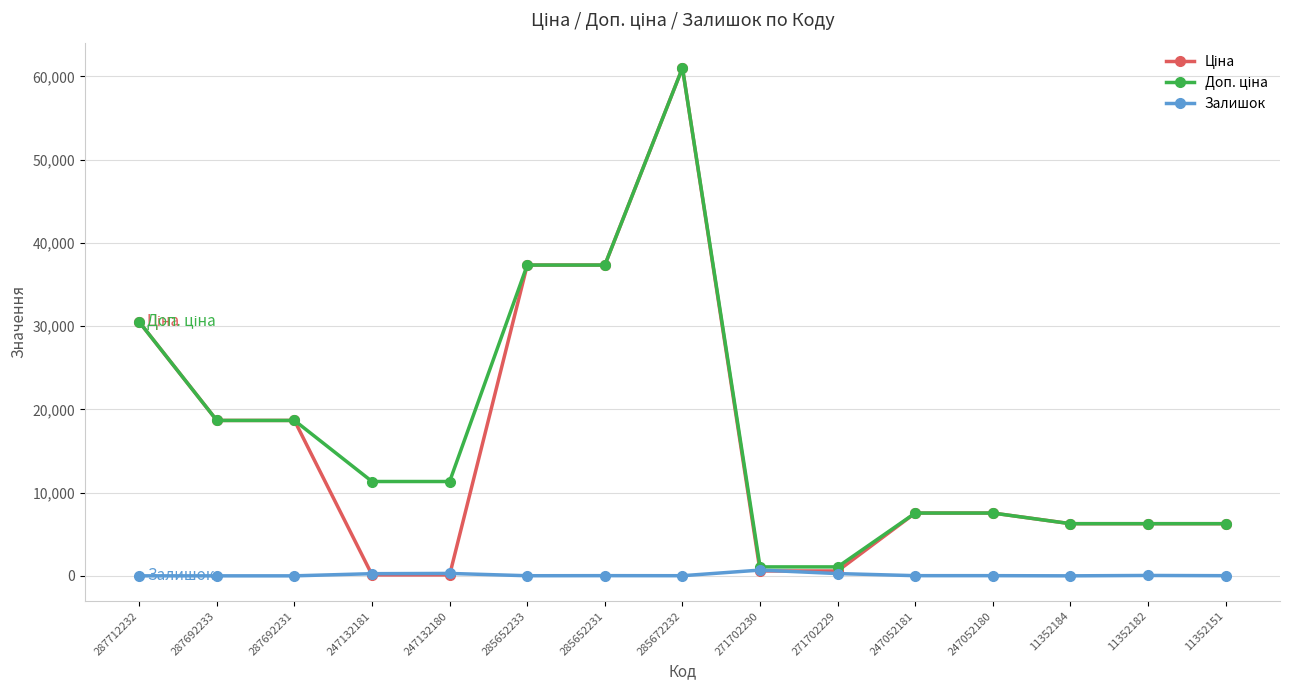

What is the difference between the highest and lowest values at 11352184?

6266.7